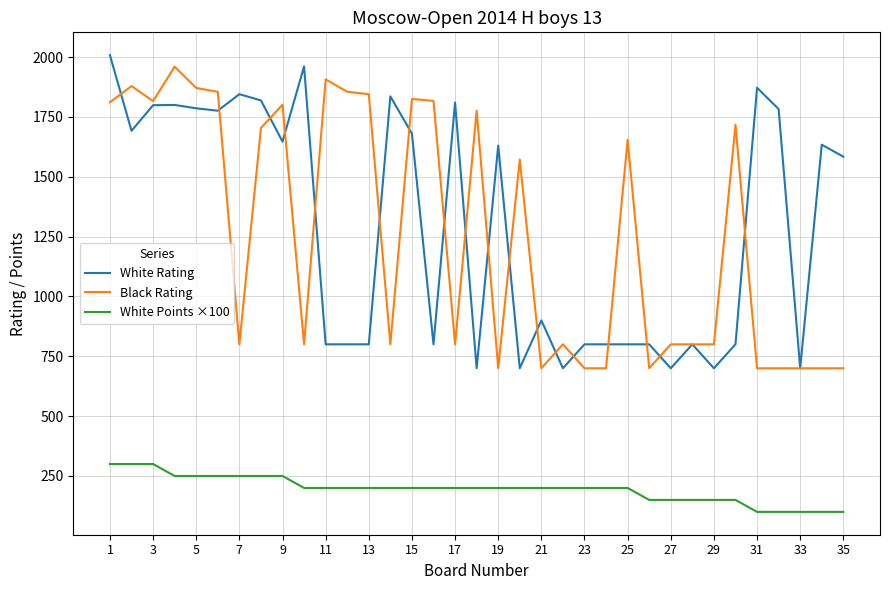

Which series has the widest spread of values?

White Rating